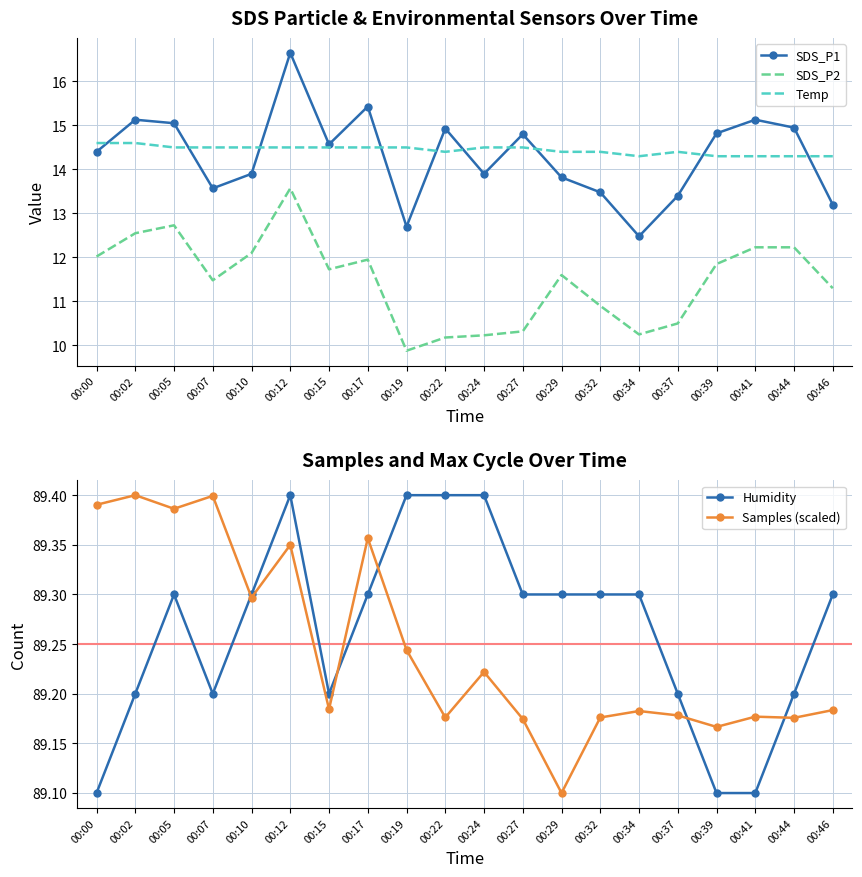

What is the value of the Humidity point at the 8th from the left?

89.3